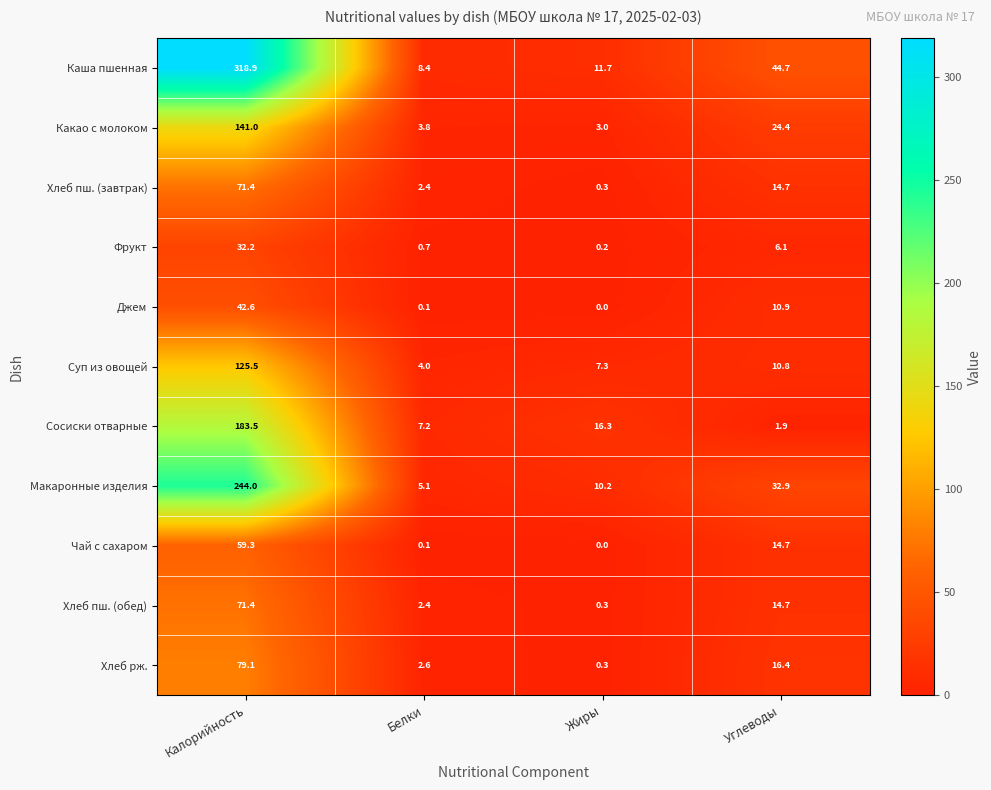

What is the approximate value of Макаронные изделия at Углеводы?

32.9